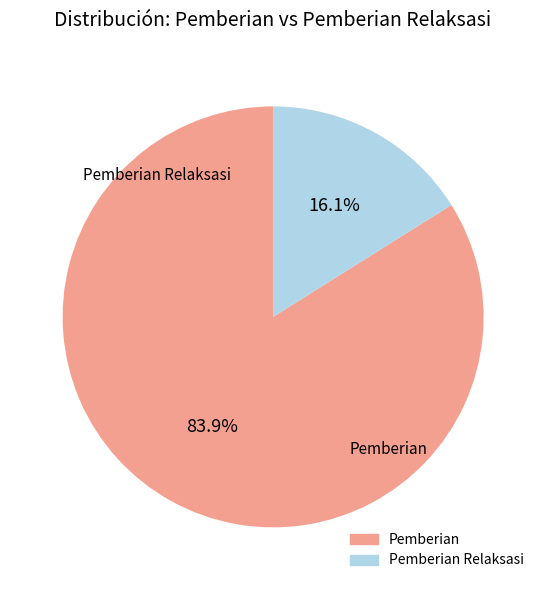

Is there a majority slice in this chart?

Yes